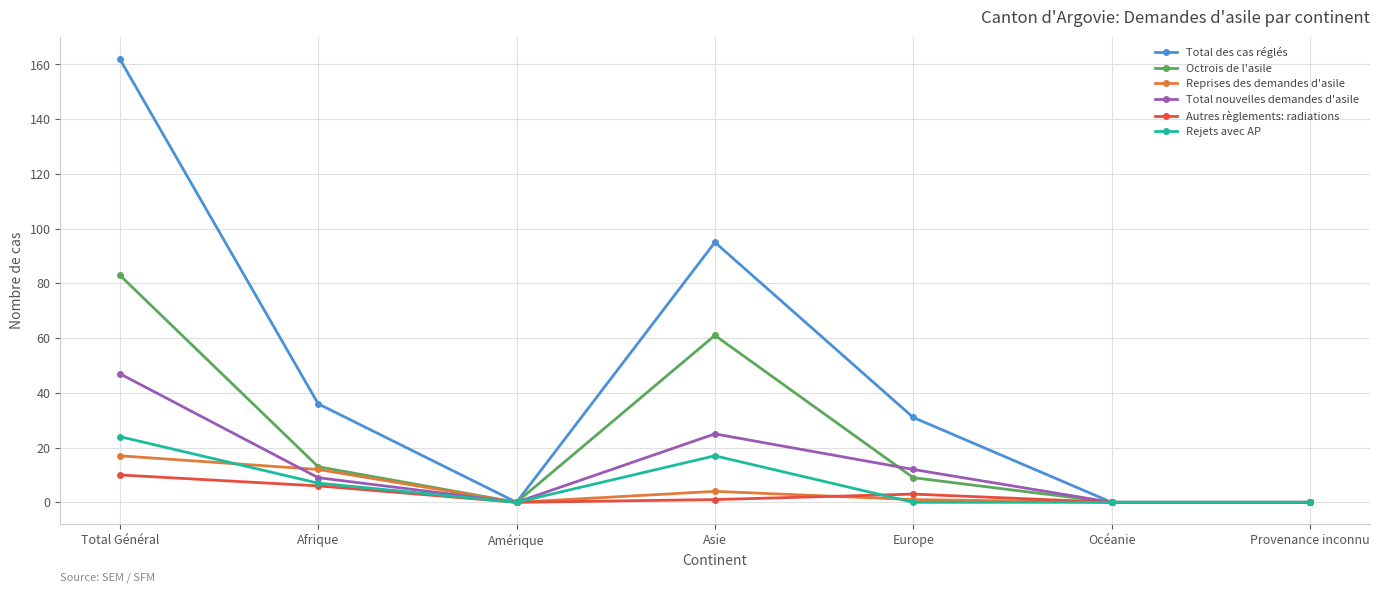

Is the value of Rejets avec AP at Afrique greater than the value of Octrois de l'asile at Amérique?

Yes